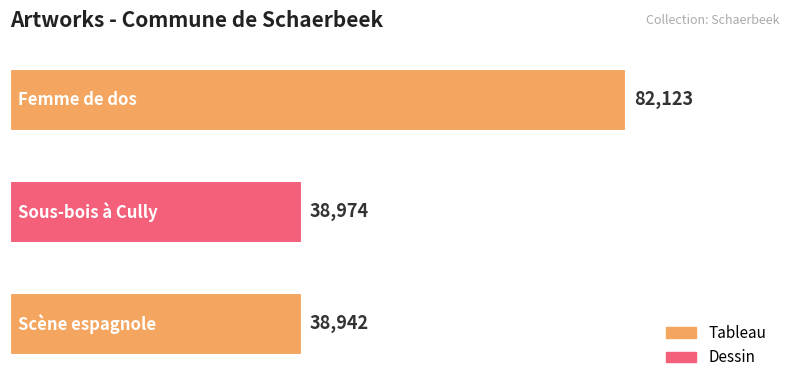

Does the chart contain stacked bars?

No